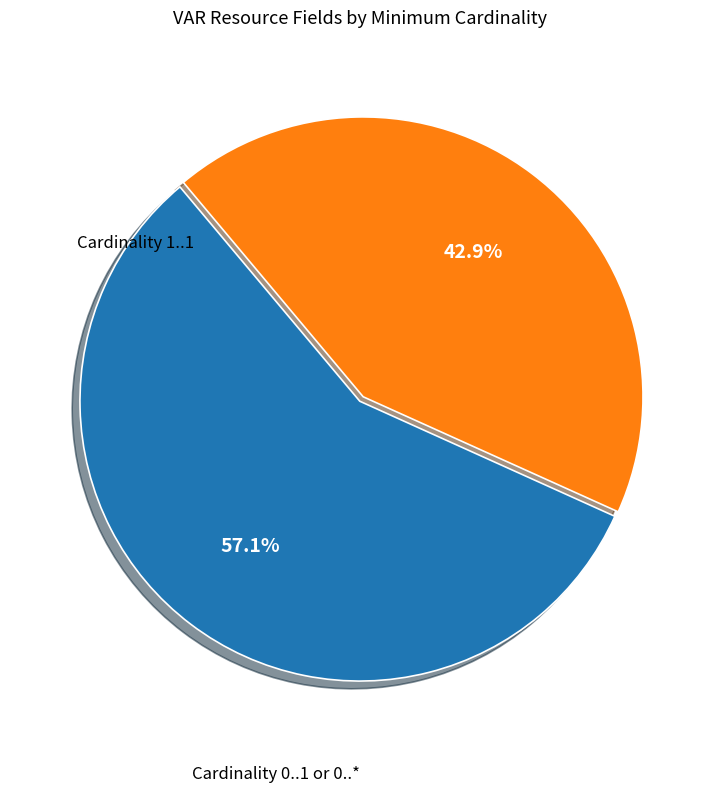

Is there any slice that represents more than half of the pie?

Yes